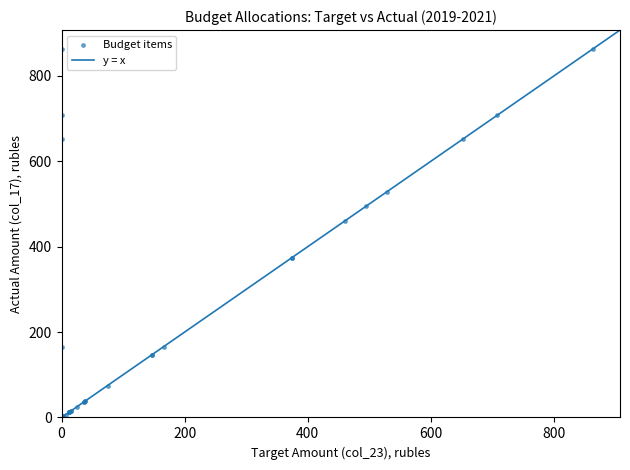

What Y value in the scatter plot is closest to 432?

461.2